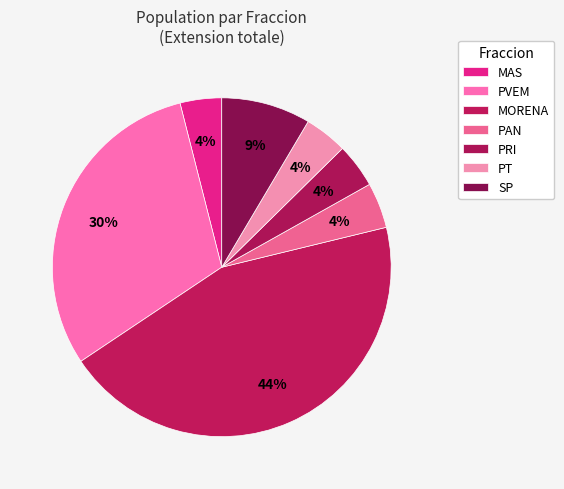

Is there any slice that represents more than half of the pie?

No